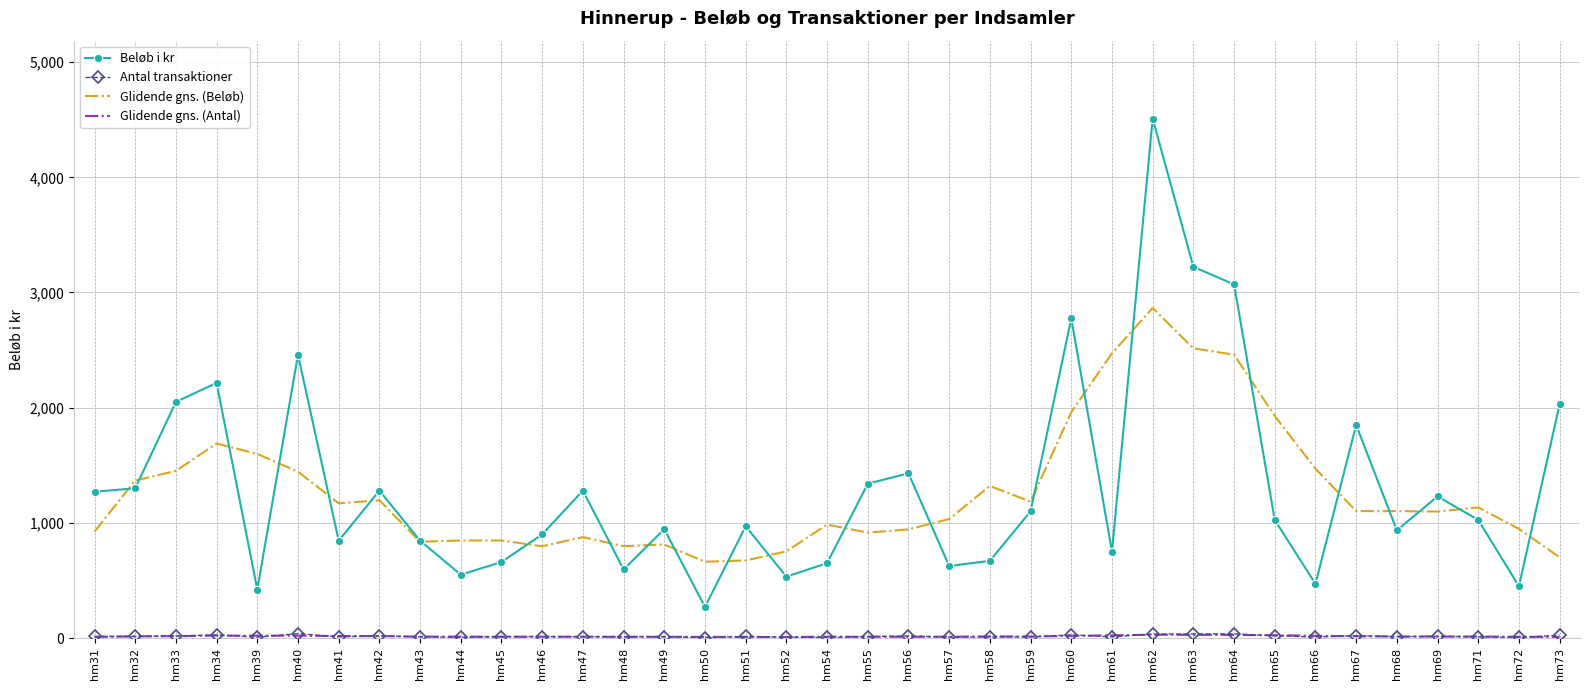

The value of Glidende gns. (Beløb) at hm33 is 1451.0. True or false?

True